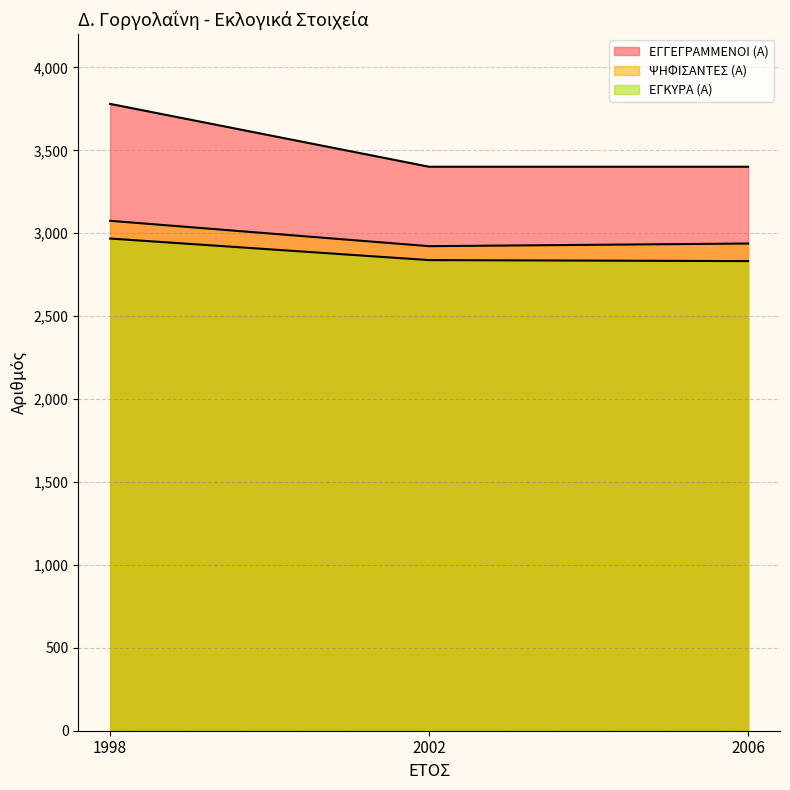

How many lines are shown in the chart?

3